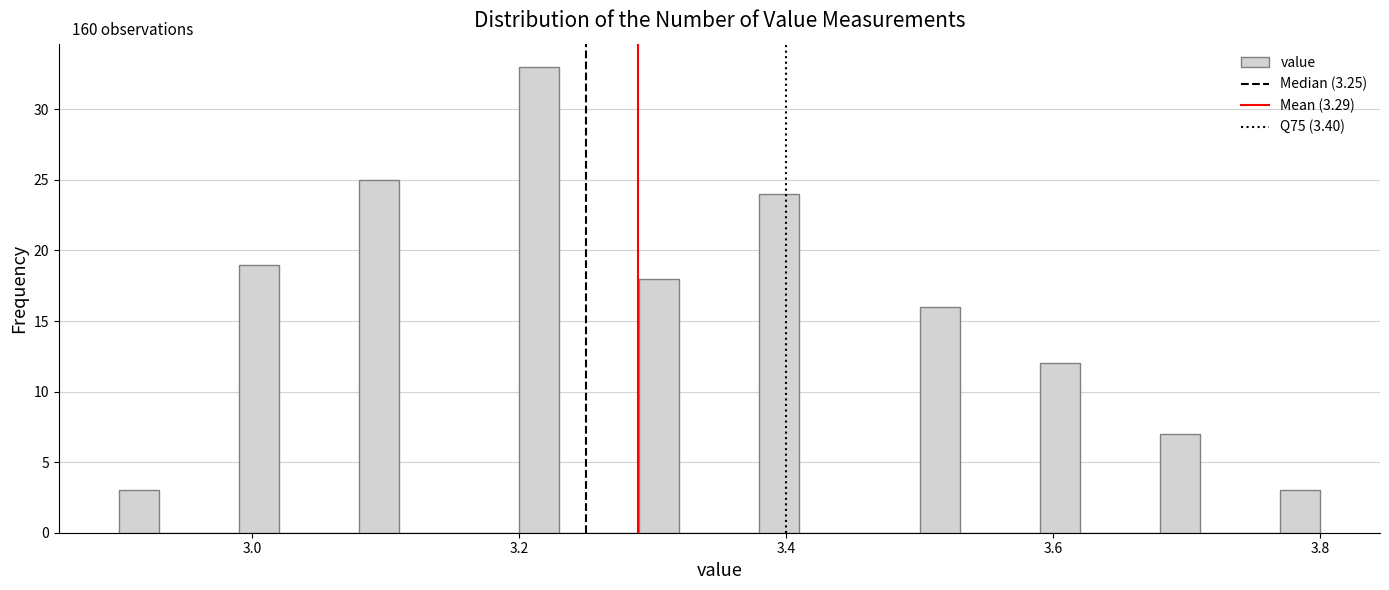

Around what value on the x-axis is the tallest bar? Give the approximate position of its centre, as read against the axis.

3.22